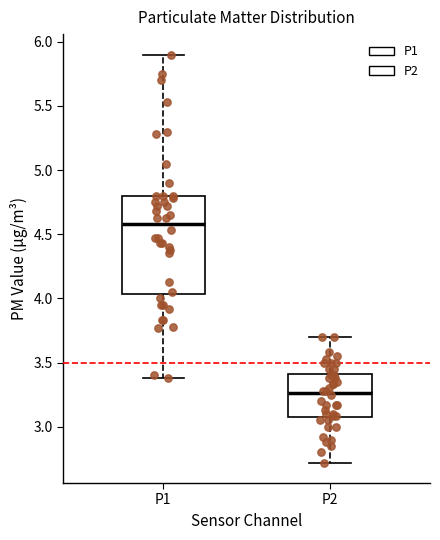

Reading left to right, transcribe this box plot: for each box, give where its median line is, the range the box spans, and where its two whiskers end, as read against the y-axis. The values are not printed on the chart, so give them approximately, as read against the axis.

P1: median 4.60, box 4.05 to 4.80, whiskers 3.40 to 5.90
P2: median 3.25, box 3.05 to 3.40, whiskers 2.70 to 3.70